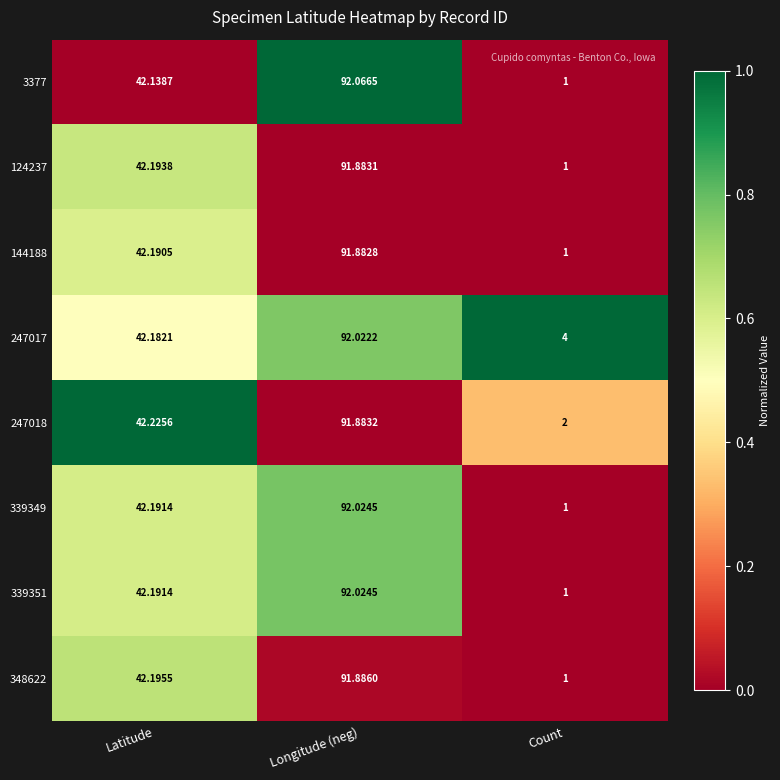

How many categories are shown in the chart?

3